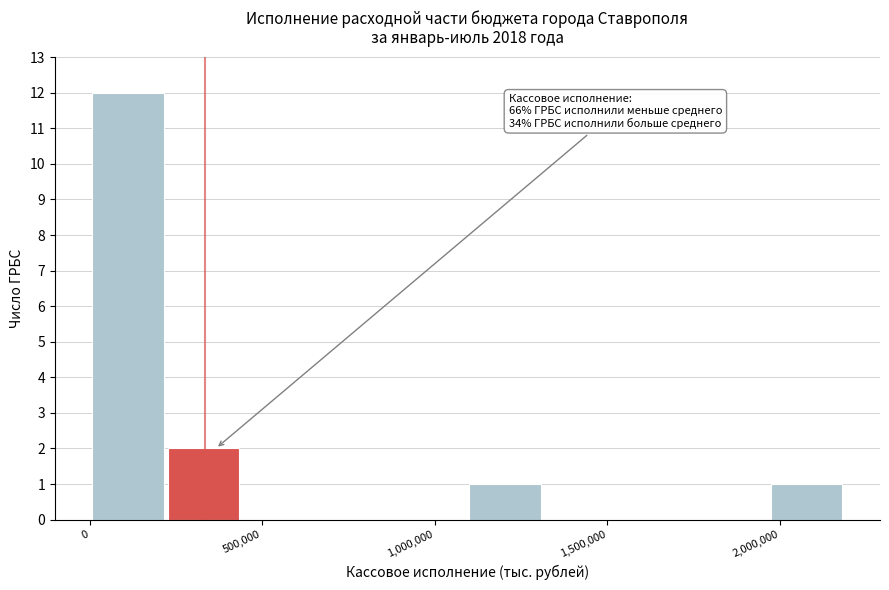

Which range on the x-axis has the tallest bar?

0 to 250000